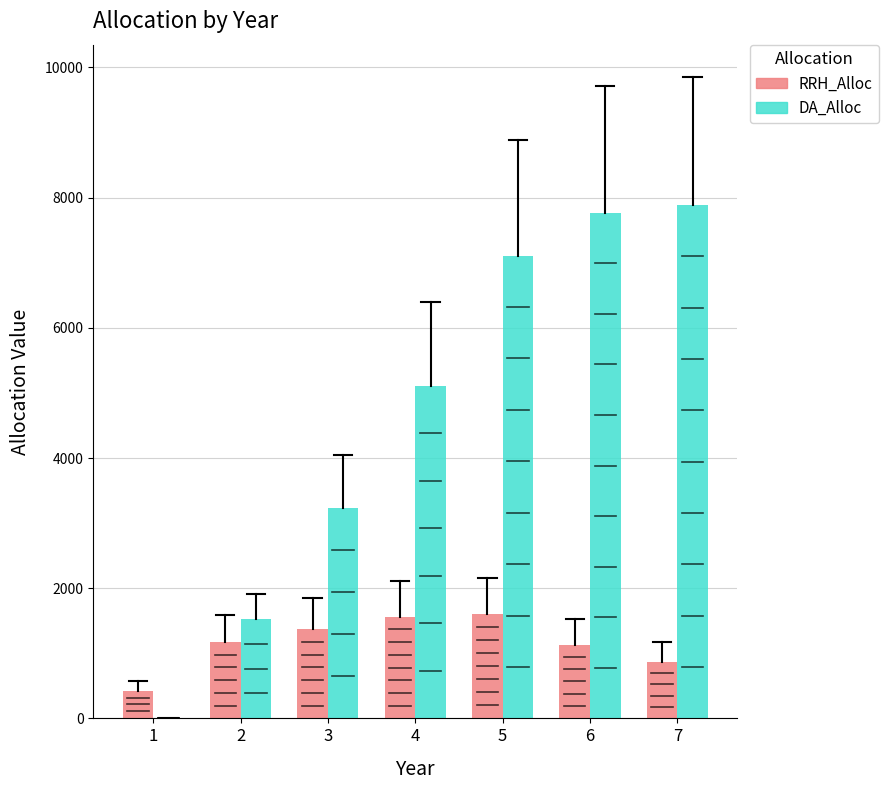

What is the average value of the DA_Alloc series?

4664